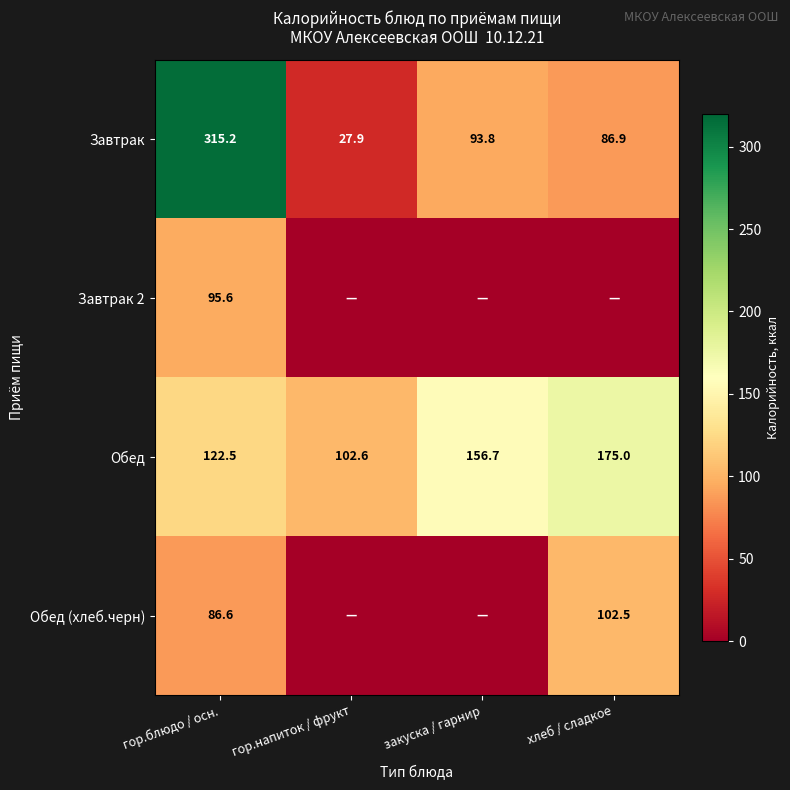

What is the maximum value shown in the chart?

315.2